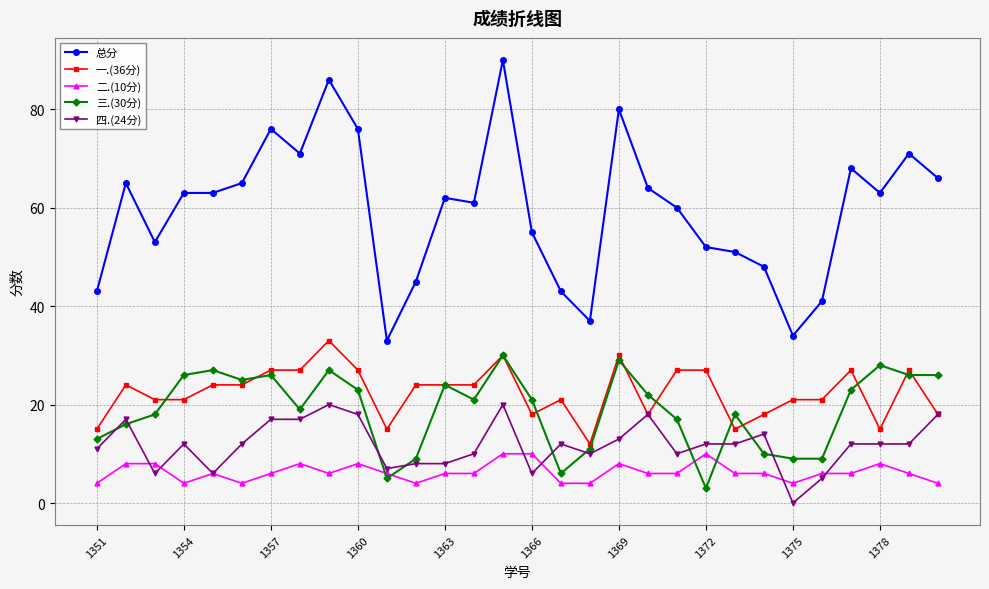

What is the maximum value shown in the chart?

90